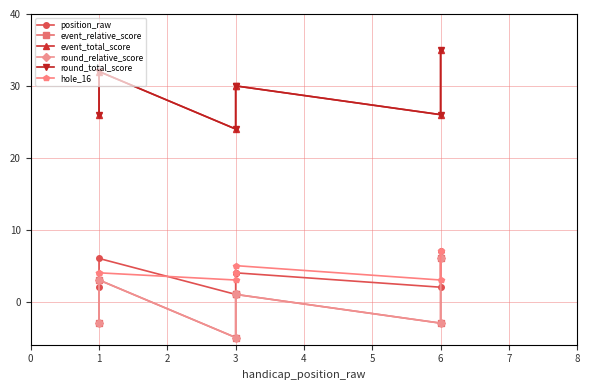

What is the minimum value shown in the chart?

-5